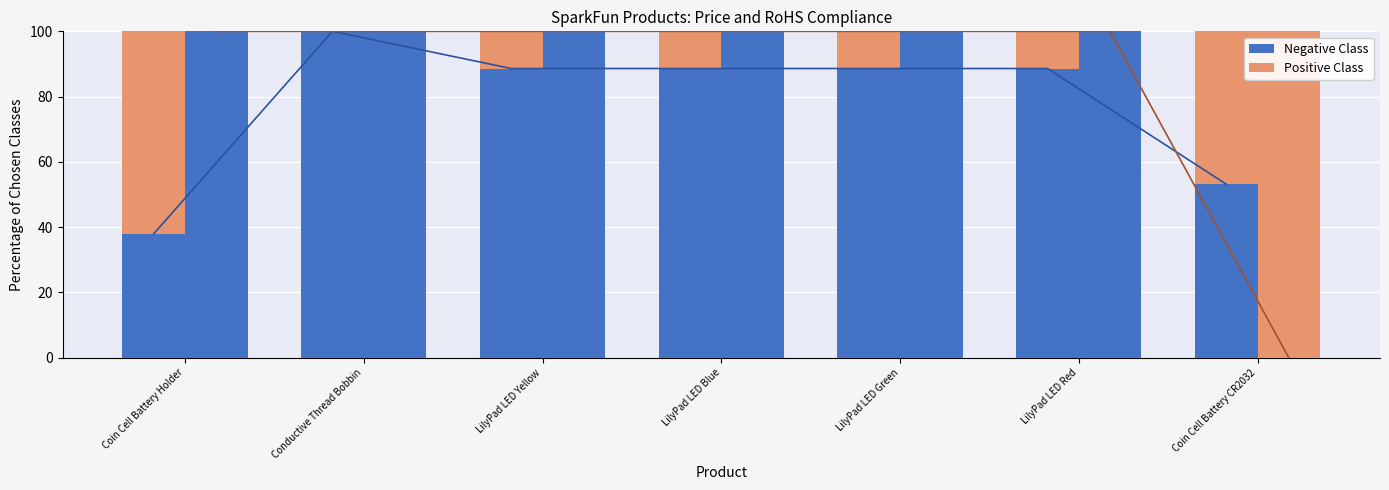

What is the spread (max minus min) of values at LilyPad LED Green?

11.4